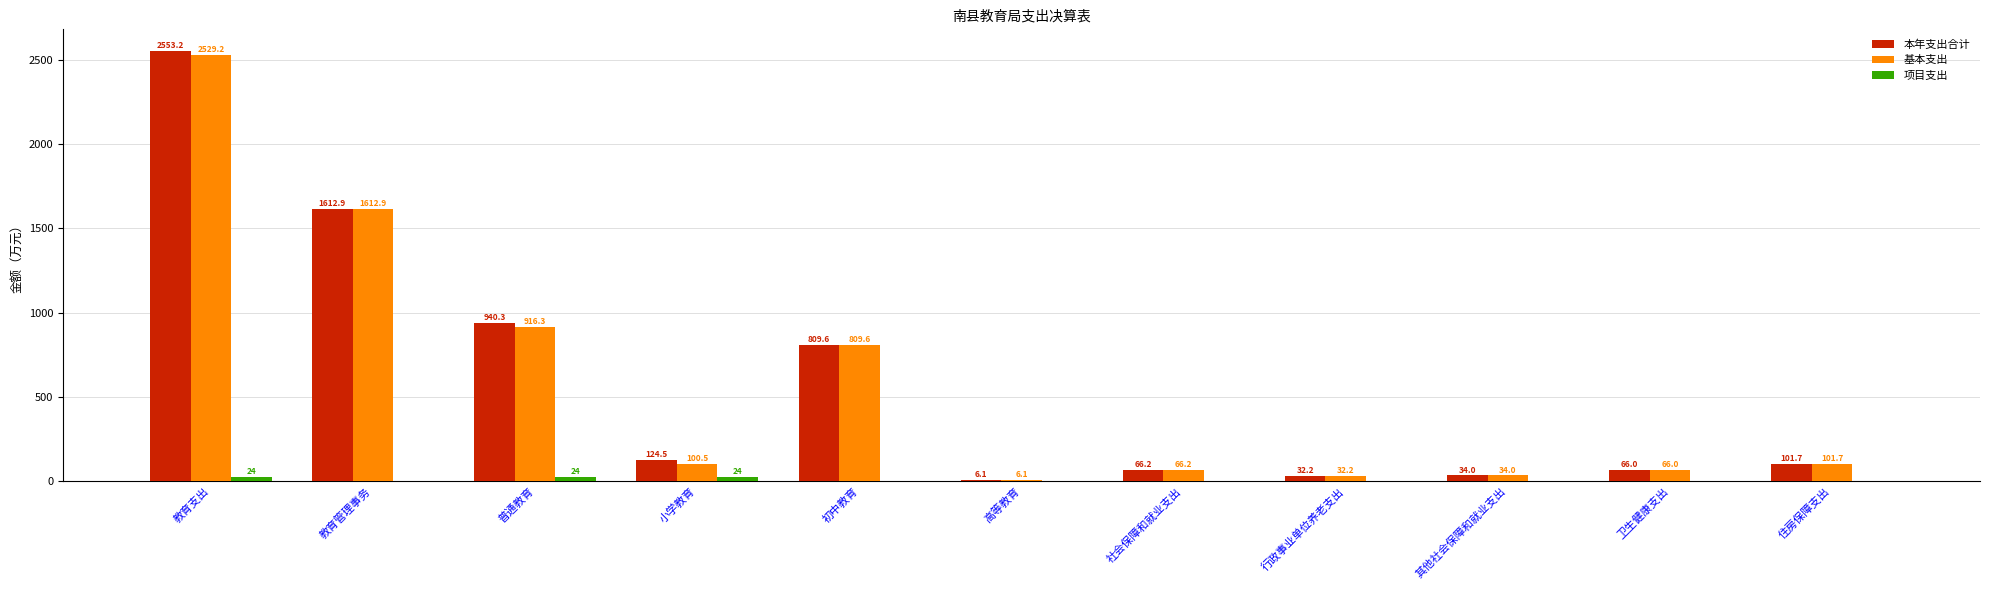

What is the greatest value displayed?

2553.2